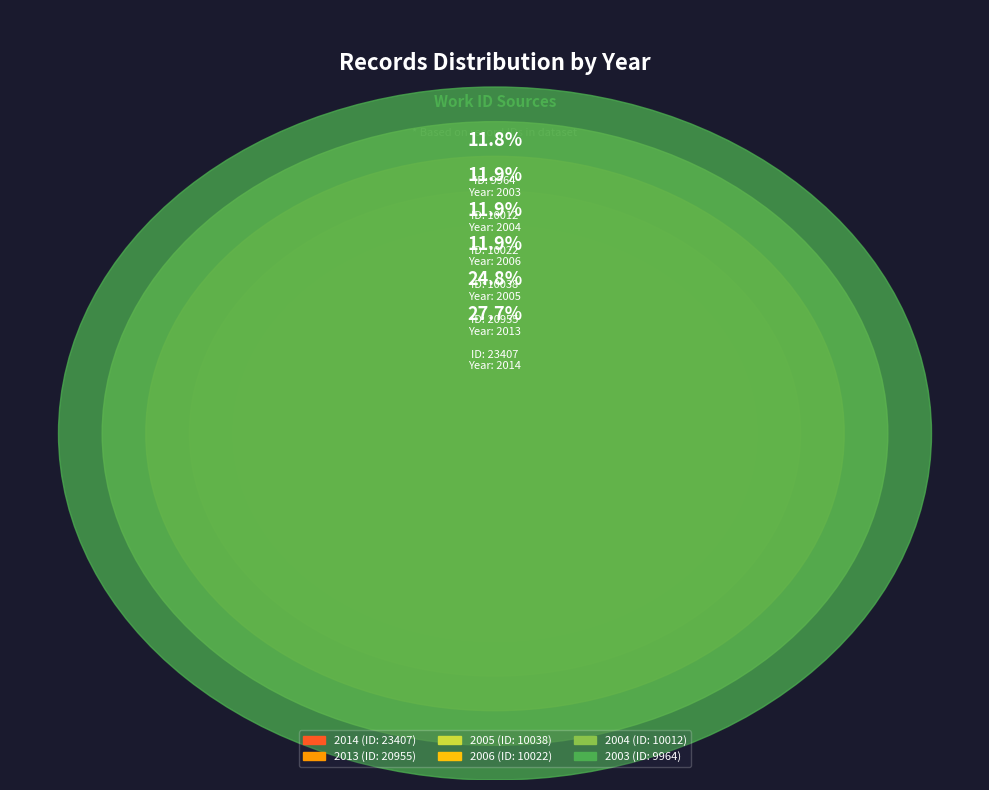

Combined, what portion of the pie is 2005 and 2004?

23.8%